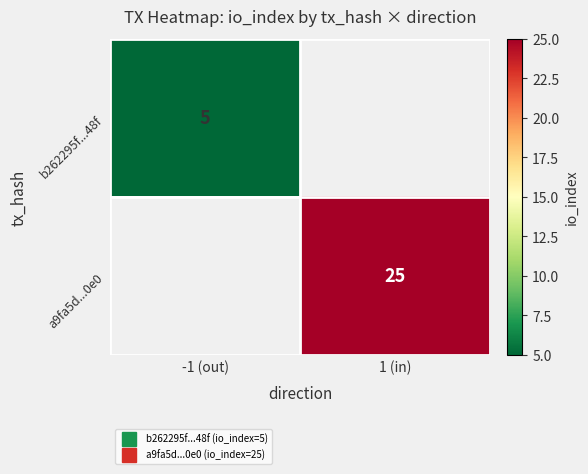

What value does the a9fa5d...0e0 series have at 1 (in)?

25.0